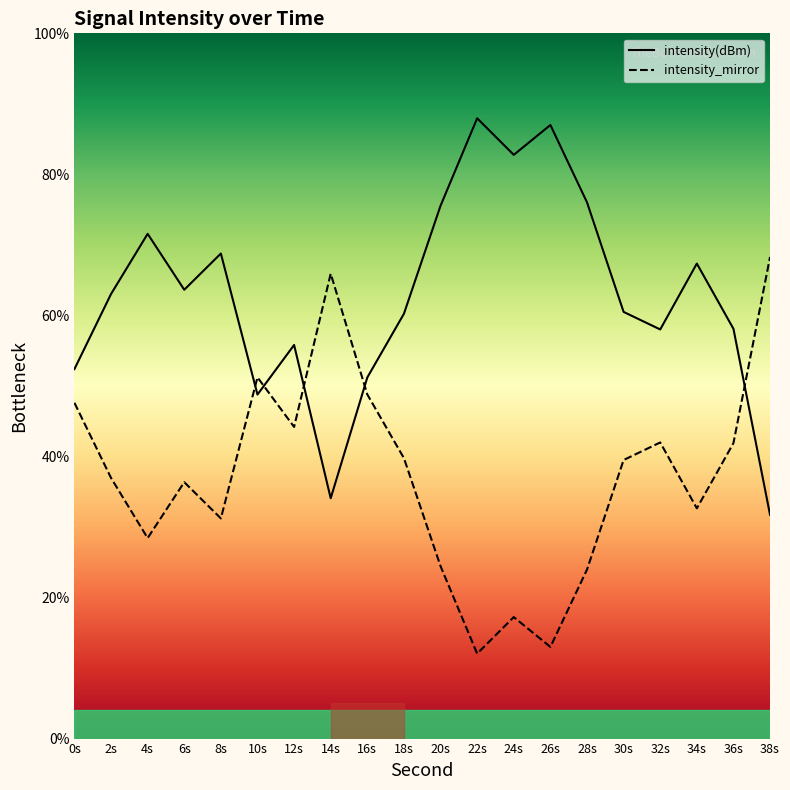

What is the value of the intensity_mirror point at the 13th from the left?

17.2